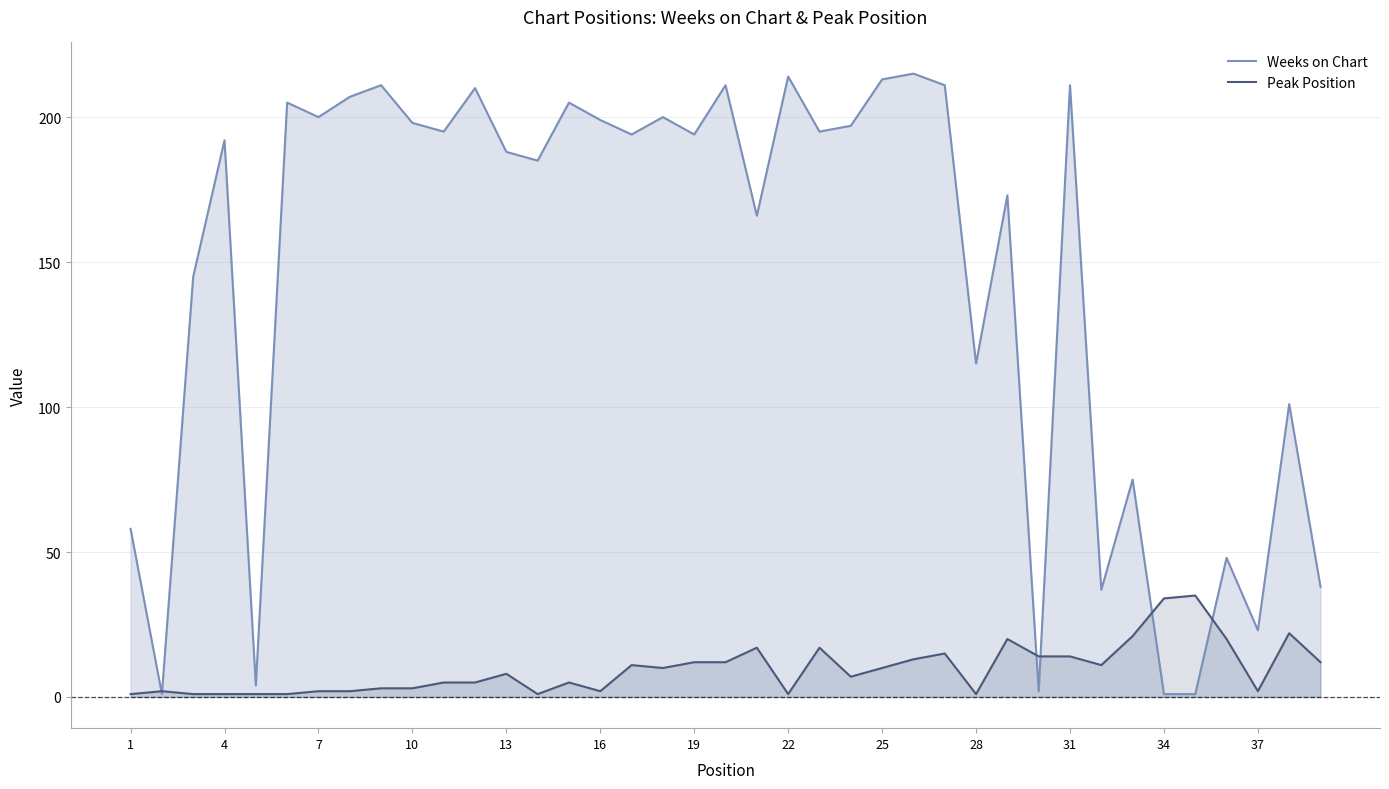

Reading left to right, extract all data points from this chart.

Weeks on Chart: 58	1	145	192	4	205	200	207	211	198	195	210	188	185	205	199	194	200	194	211	166	214	195	197	213	215	211	115	173	2	211	37	75	1	1	48	23	101	38
Peak Position: 1	2	1	1	1	1	2	2	3	3	5	5	8	1	5	2	11	10	12	12	17	1	17	7	10	13	15	1	20	14	14	11	21	34	35	20	2	22	12